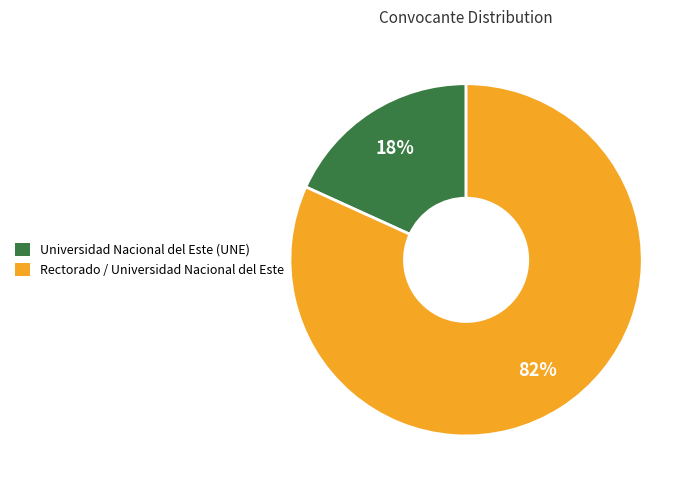

What percentage is the Rectorado / Universidad Nacional del Este slice, to the nearest percent?

82%